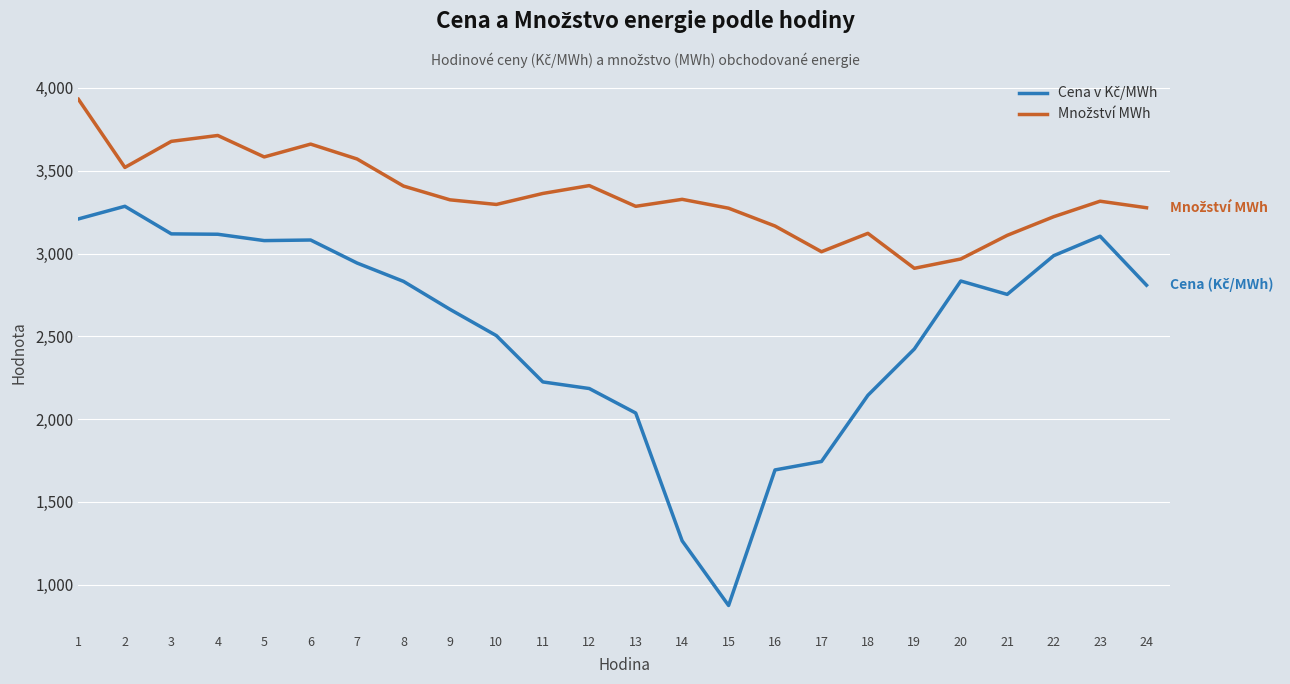

What is the total value across all series at 10?

5800.8